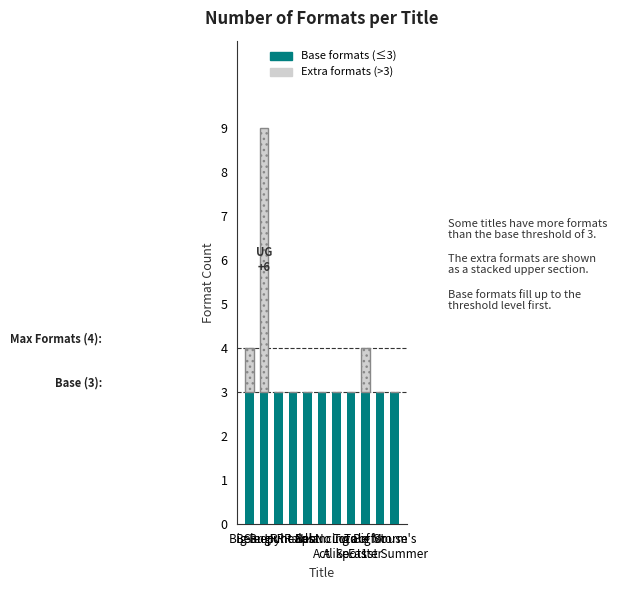

Does the chart contain stacked bars?

Yes